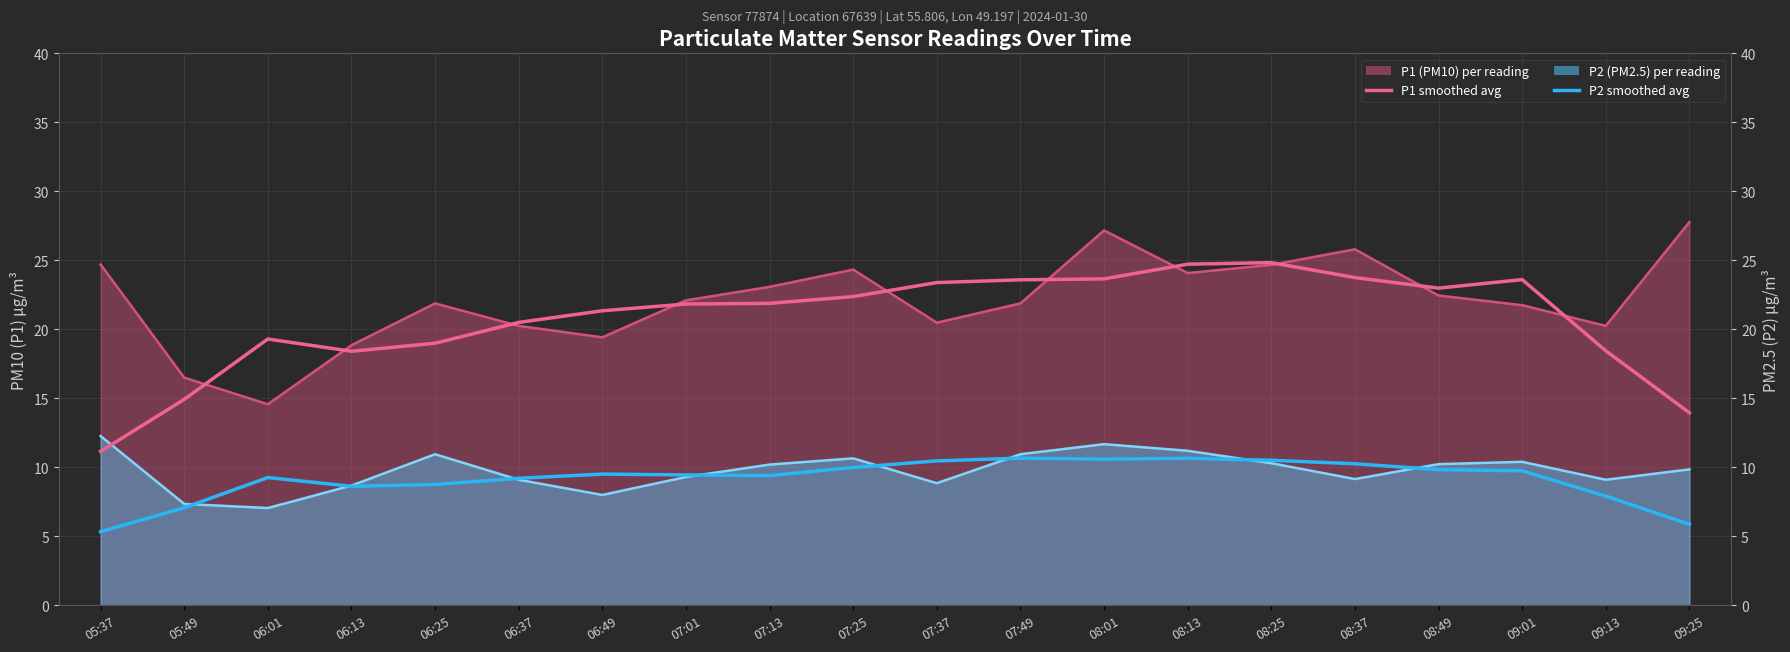

In P1 smoothed avg, how many points are higher than both neighbors (excluding endpoints)?

3